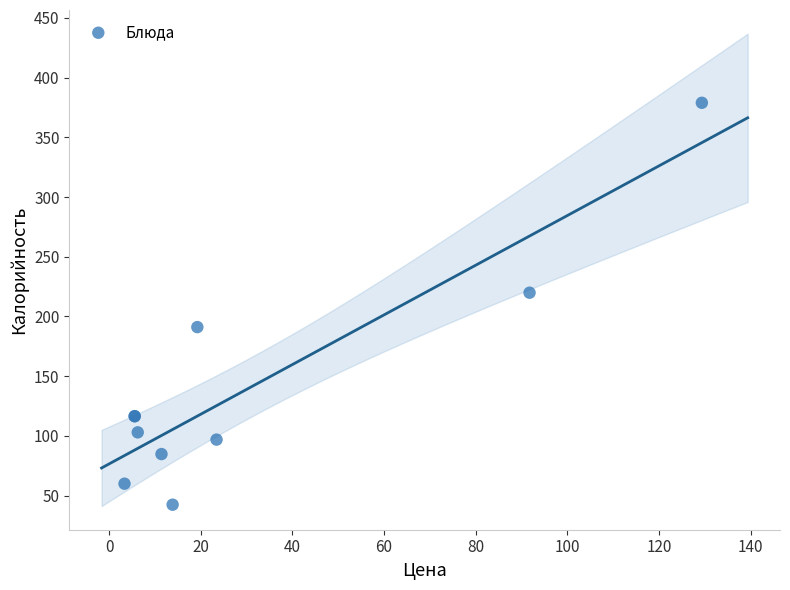

What Y value in the scatter plot is closest to 210?

219.9